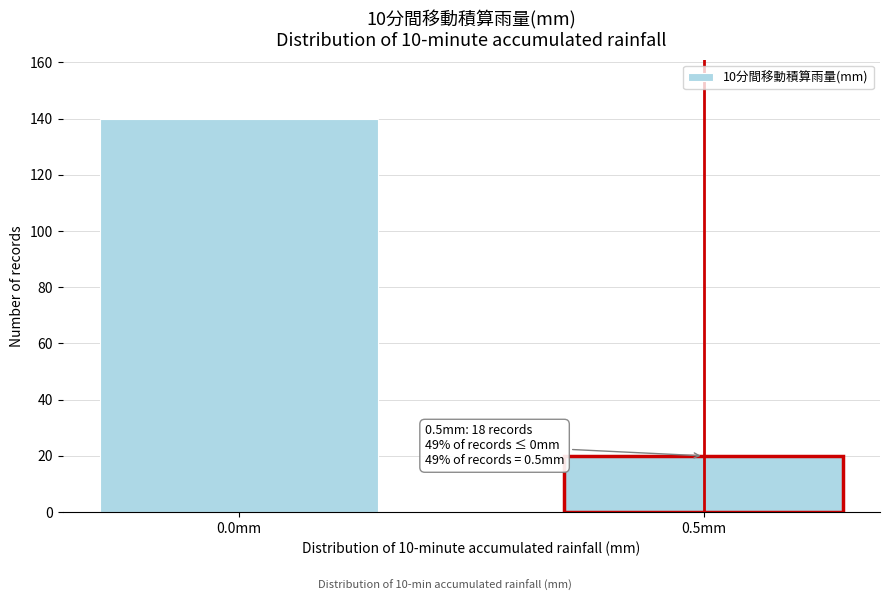

Reading left to right, list all the values displayed in this chart.

140	20